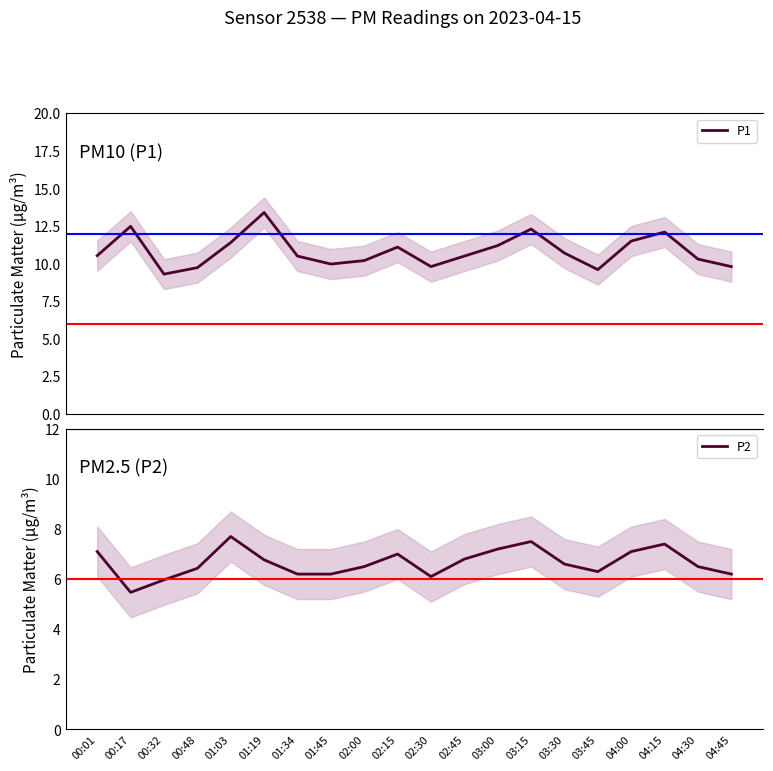

At which category does P1 reach its first local valley?

00:32